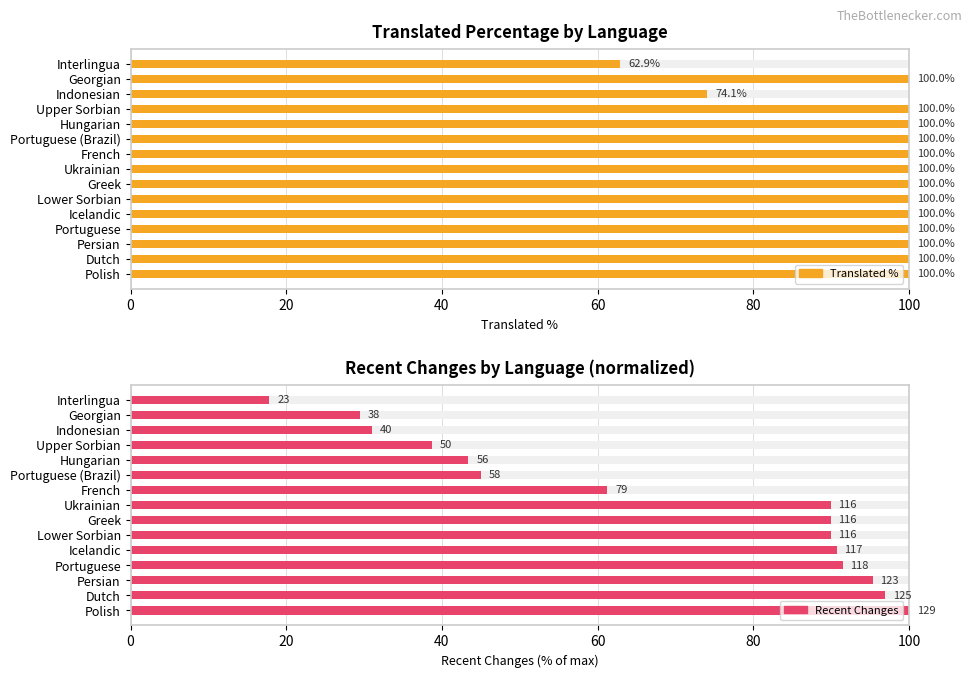

Is the value of recent changes at Polish greater than the value of translated % at Lower Sorbian?

No